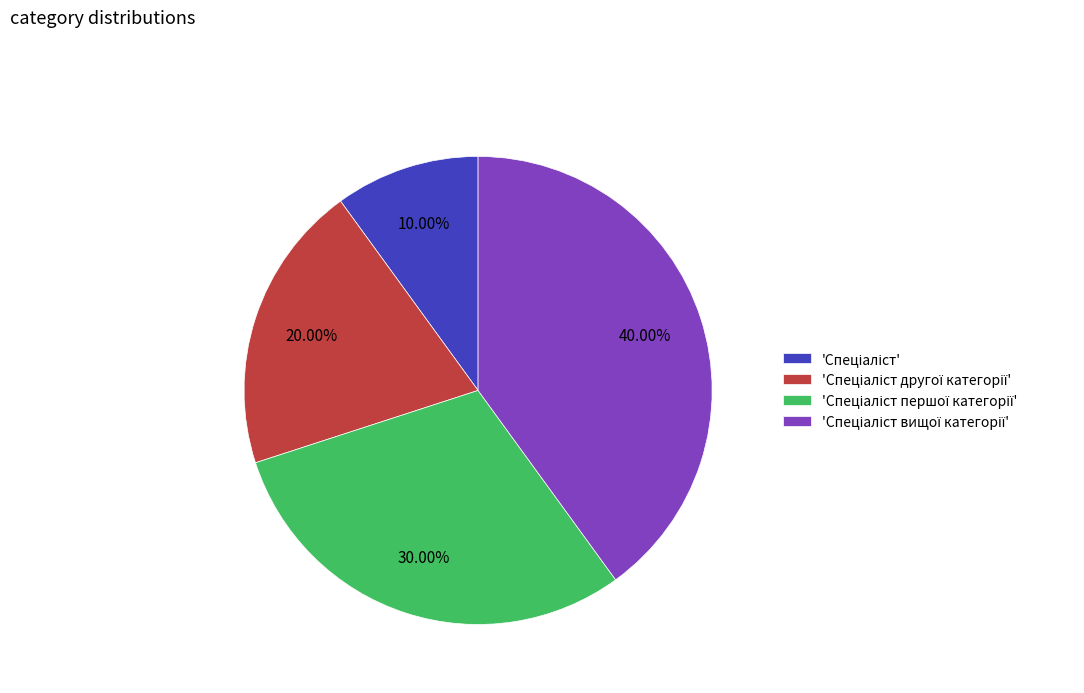

Is there any slice that represents more than half of the pie?

No